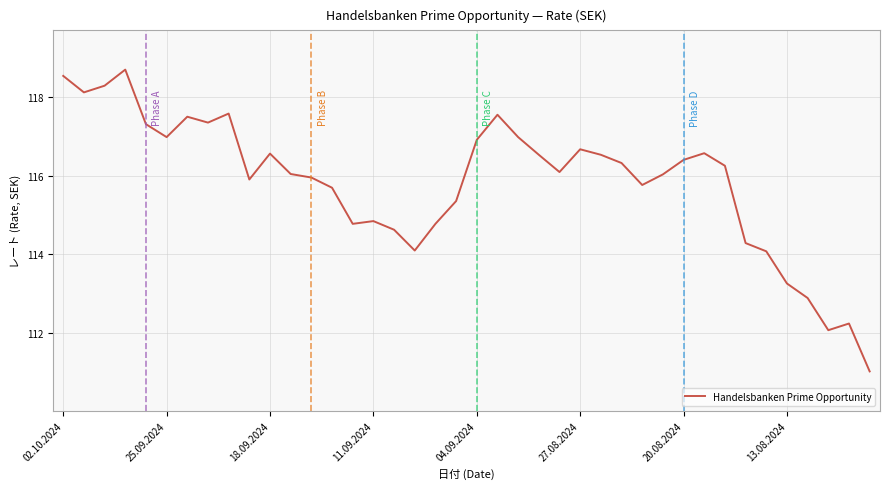

What is the maximum value shown in the chart?

118.7